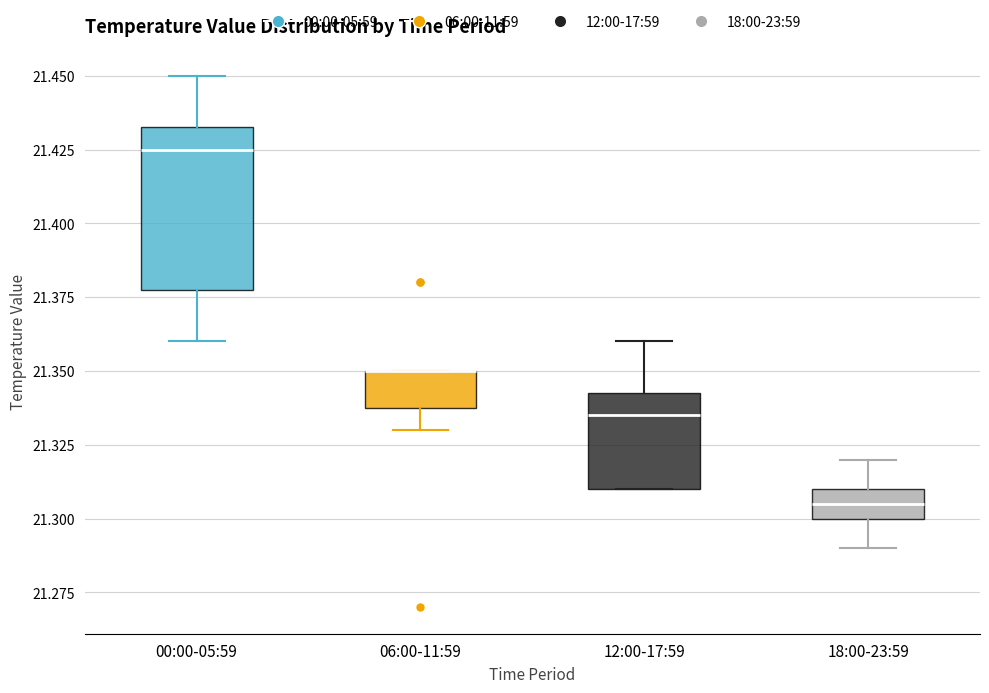

Reading left to right, read every box against the y-axis: the position of its median line, the range the box covers, and the ends of its whiskers. The values are not printed on the chart, so give them approximately, as read against the axis.

00:00-05:59: median 21.425, box 21.380 to 21.435, whiskers 21.360 to 21.450
06:00-11:59: median 21.350 (drawn on the box's upper edge), box 21.340 to 21.350, whiskers 21.330 to 21.350
12:00-17:59: median 21.335, box 21.310 to 21.345, whiskers 21.310 to 21.360
18:00-23:59: median 21.305, box 21.300 to 21.310, whiskers 21.290 to 21.320